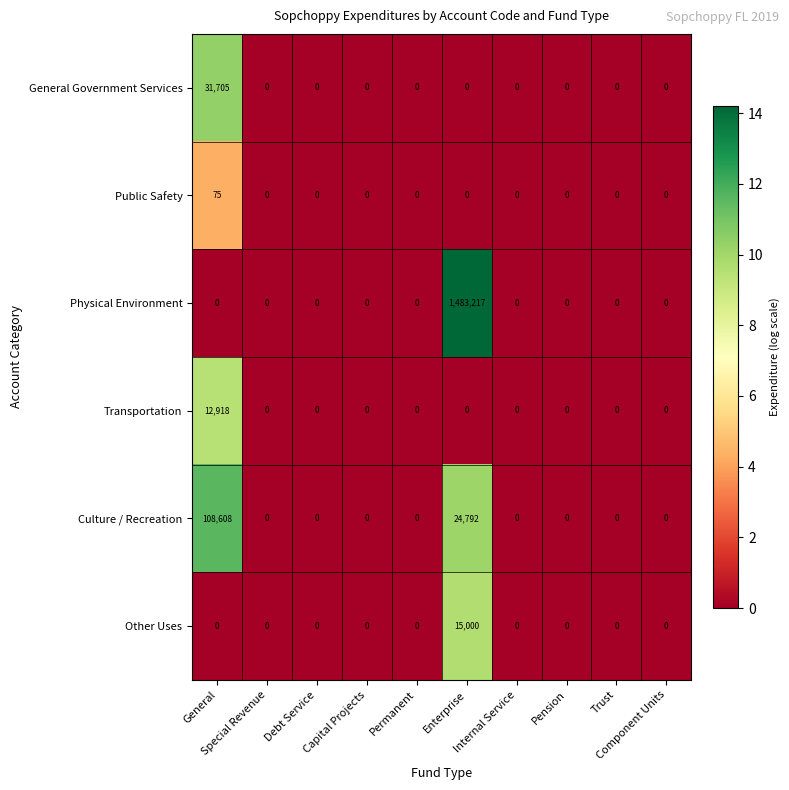

What is the average value of the Other Uses series?

1500